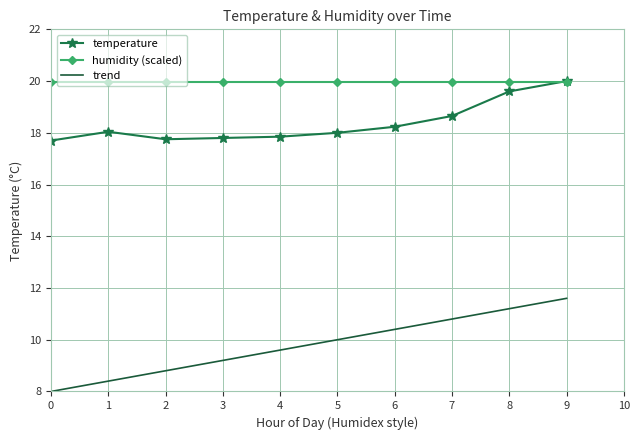

What is the sum of the humidity (scaled) values at 5 and 7?

40.0